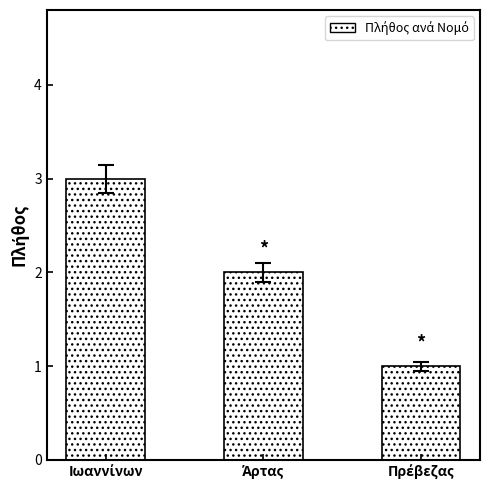

Reading left to right, extract all data points from this chart.

3	2	1